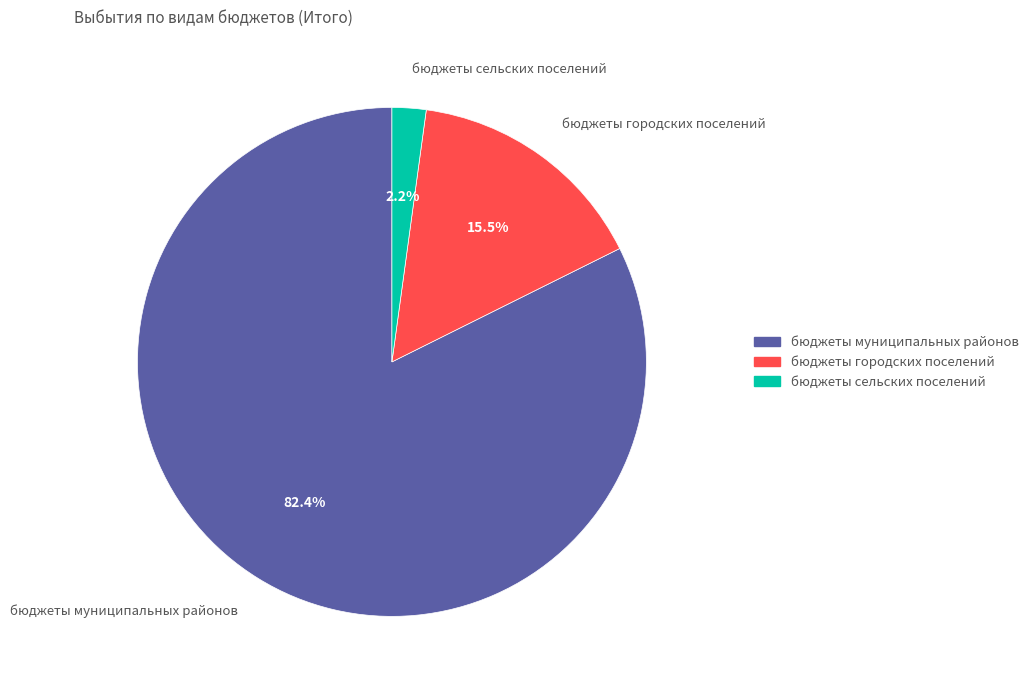

Count the number of slices in the pie.

3